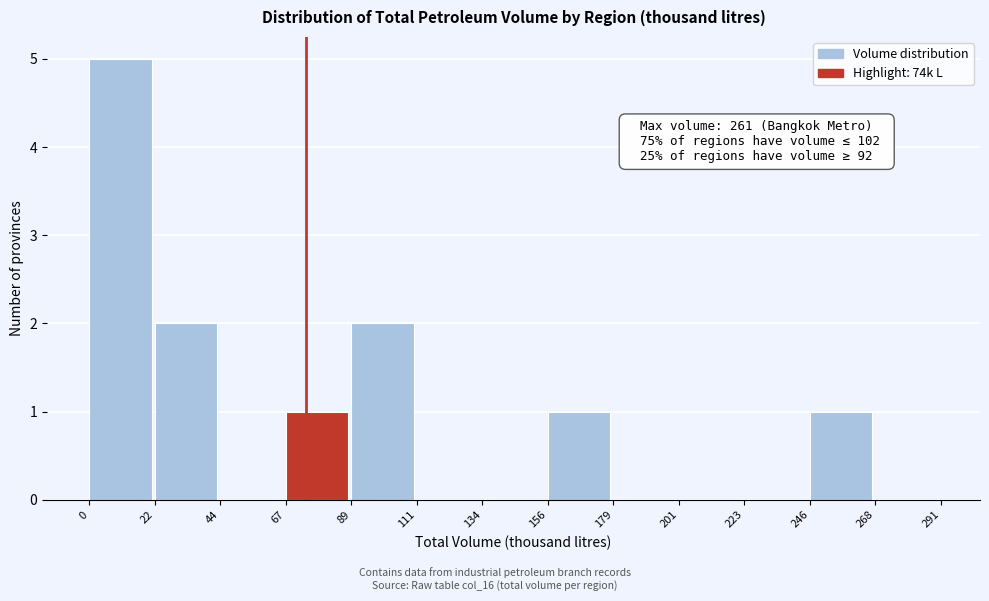

Which range on the x-axis has the tallest bar?

0 to 22